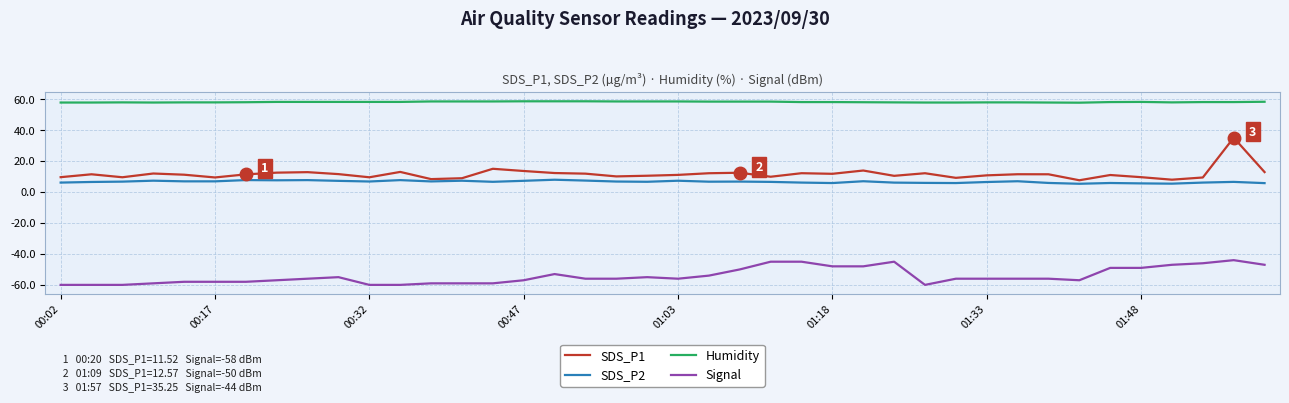

List the series in order of their peak value, highest first.

Humidity, SDS_P1, SDS_P2, Signal